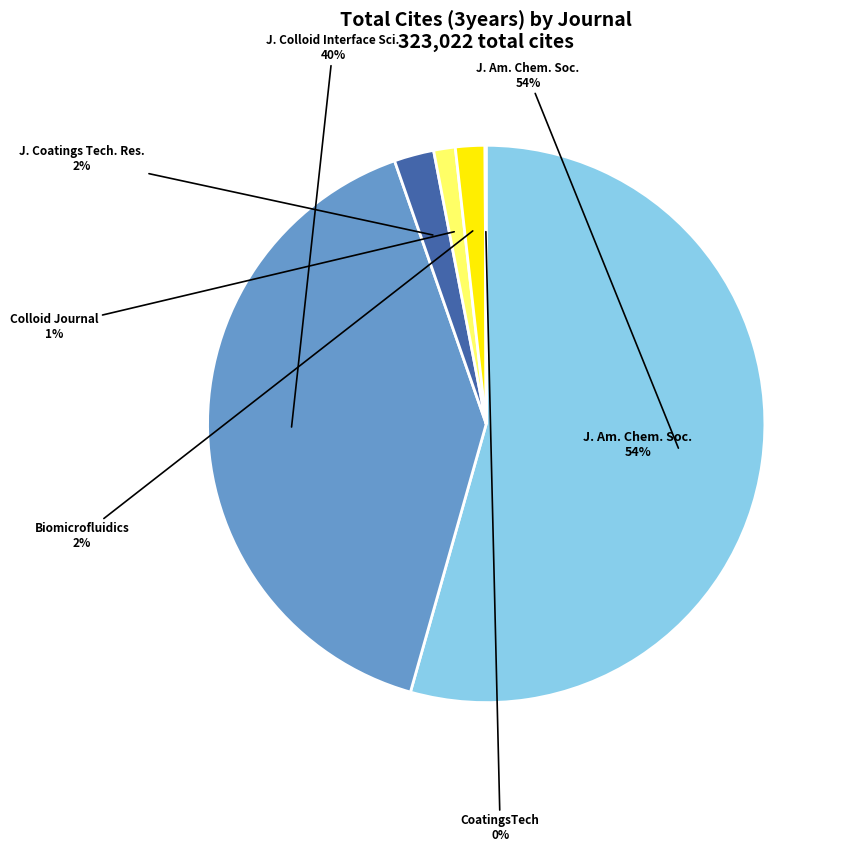

Which category has the smallest portion of the pie?

CoatingsTech